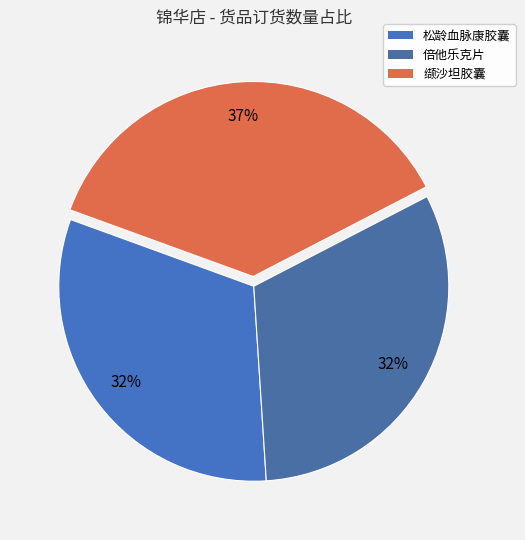

What is the change in value from 倍他乐克片 to 缬沙坦胶囊?

+2